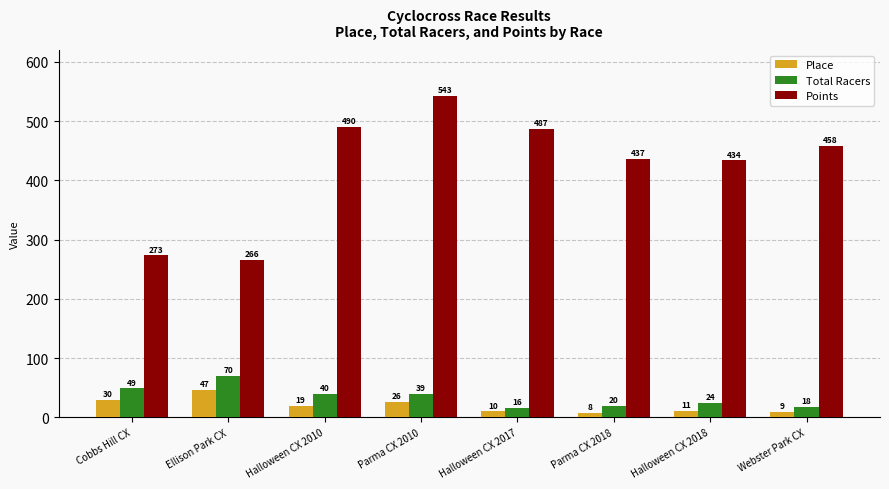

What is the lowest value of the Total Racers series?

16.0